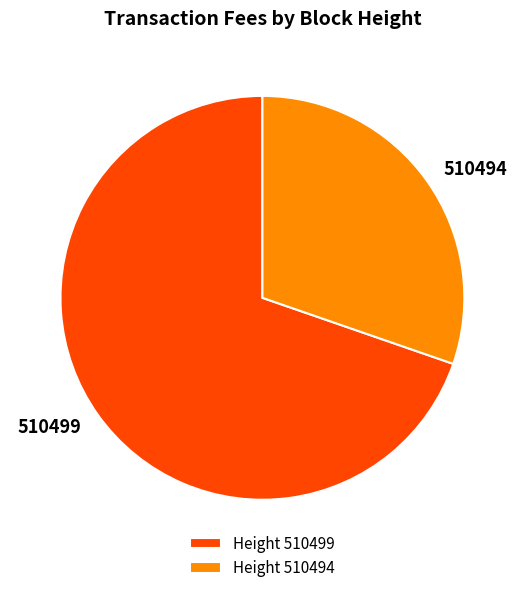

What is the smallest slice in the pie chart?

Height 510494